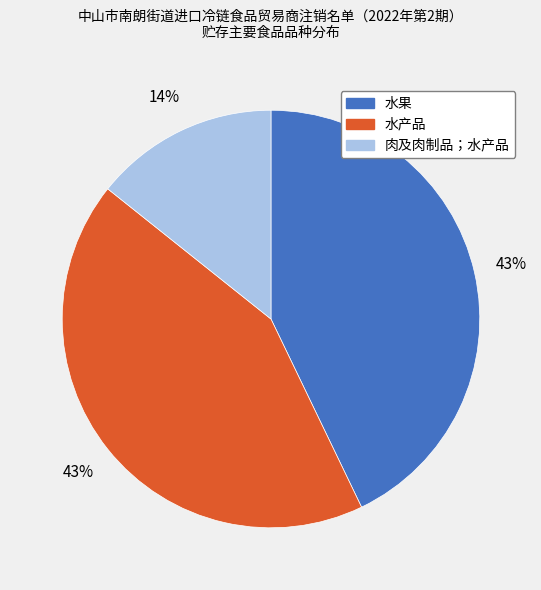

Count the number of slices in the pie.

3